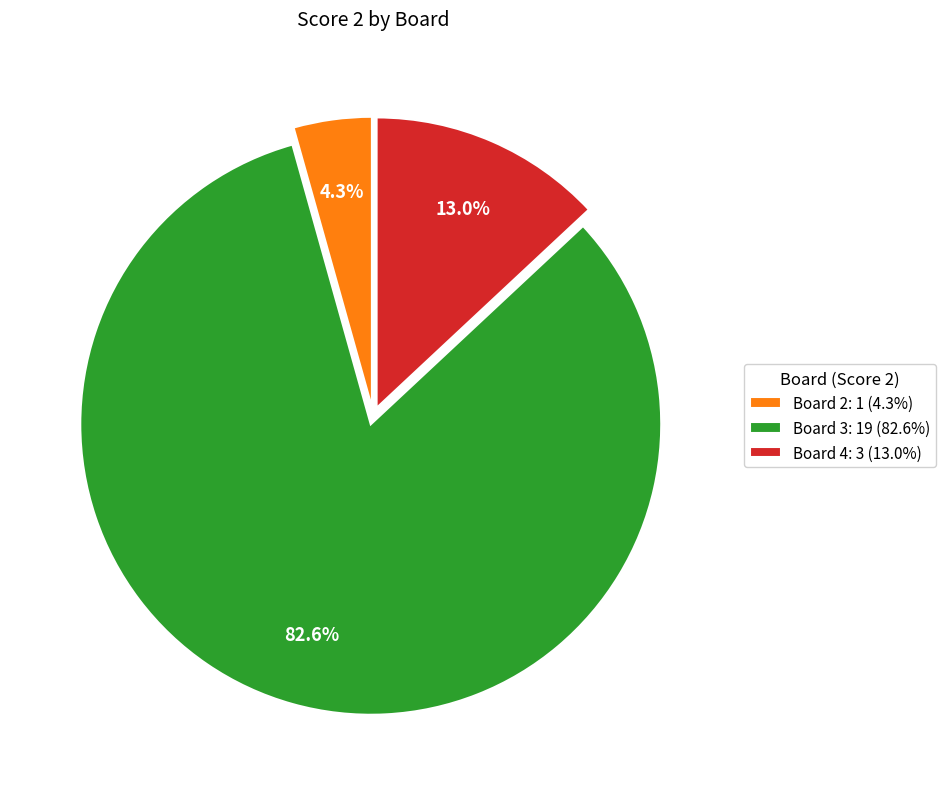

How many segments does this pie chart have?

3